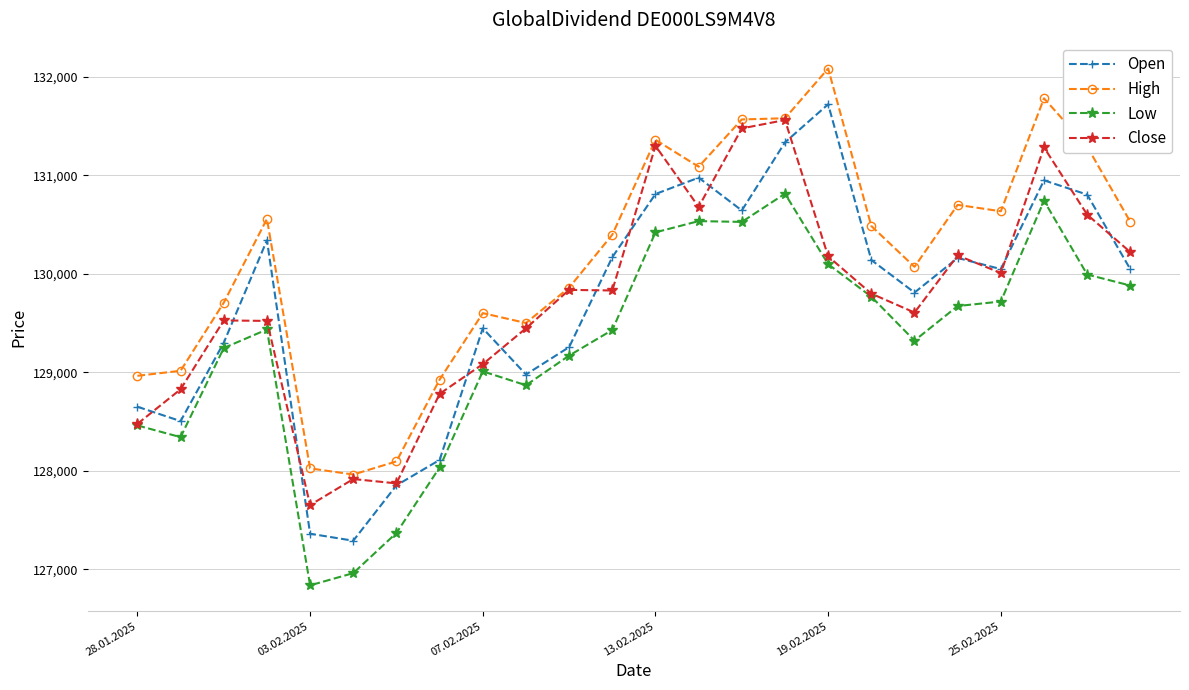

At how many categories does at least one series exceed 129142?

18